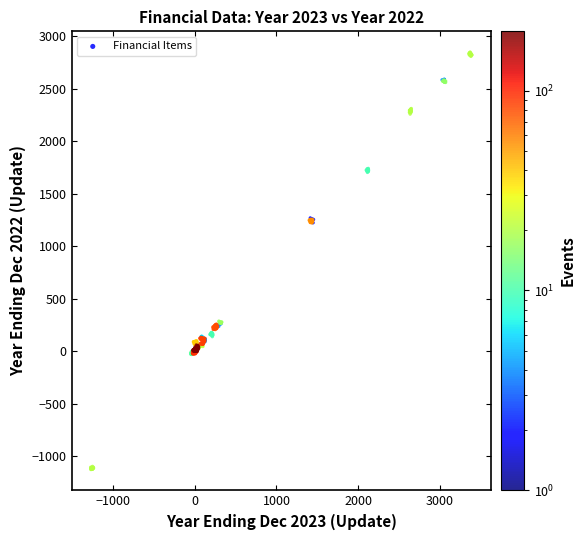

What is the range of X values (max minus min)?

4665.5